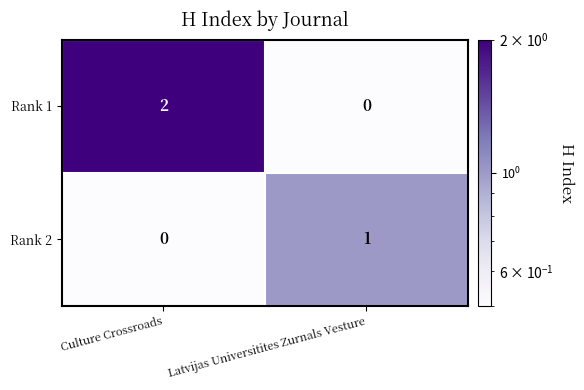

What is the maximum value shown in the chart?

2